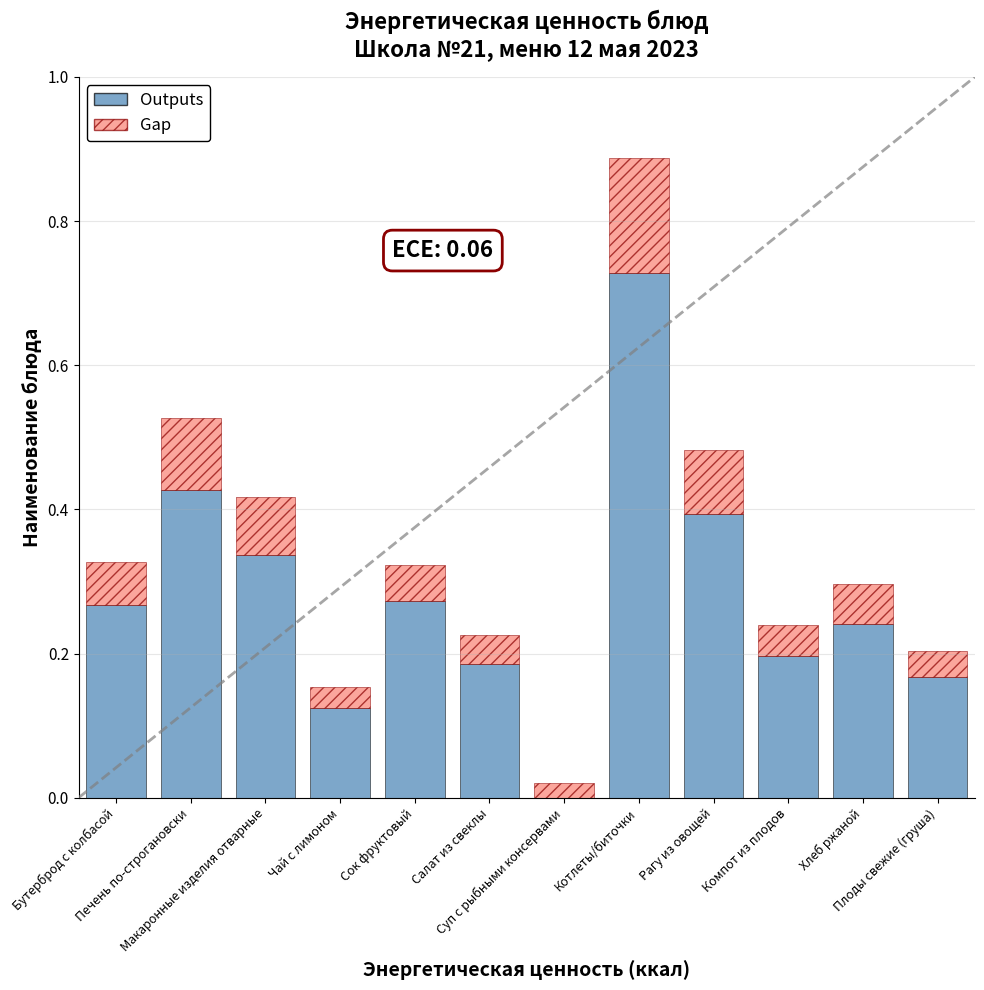

What position from the right is Чай с лимоном?

9